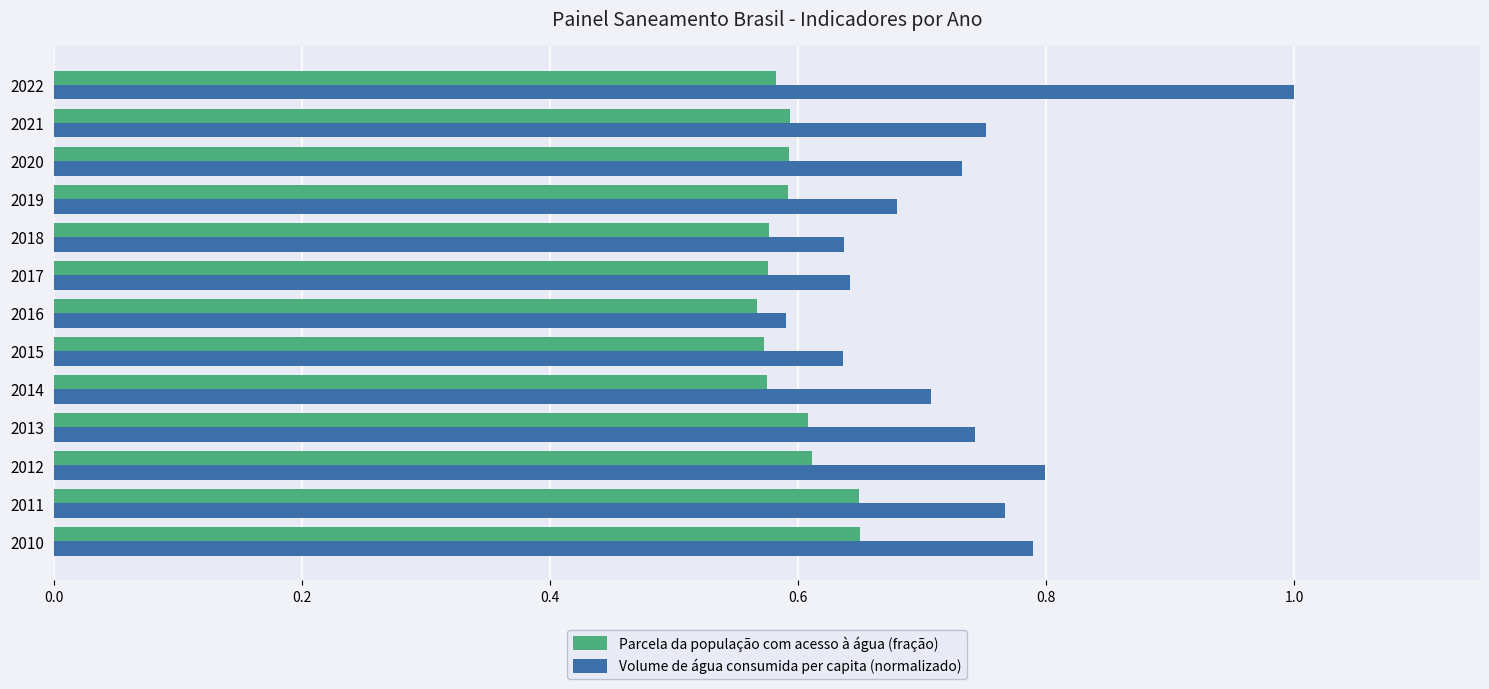

What is the total value across all series at 2022?

1.6